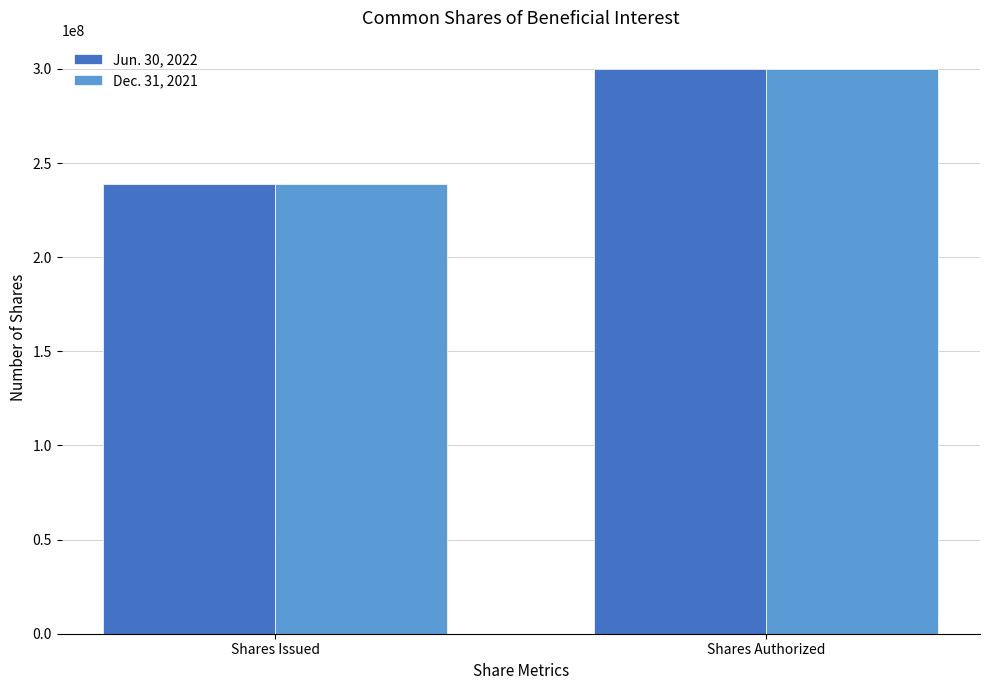

What is the smallest value displayed?

238994894